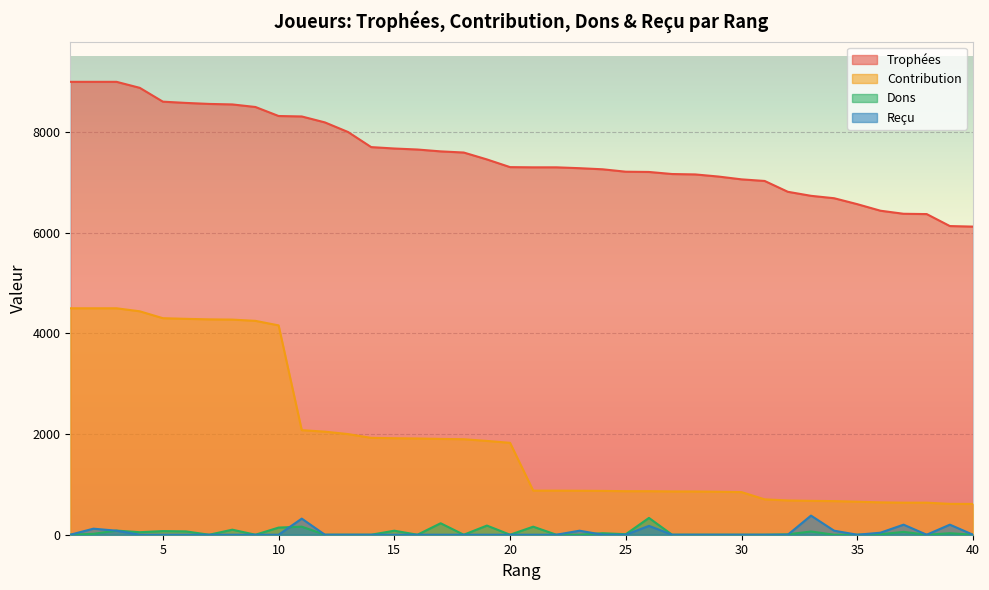

True or false: Trophées and Dons cross at least once.

False